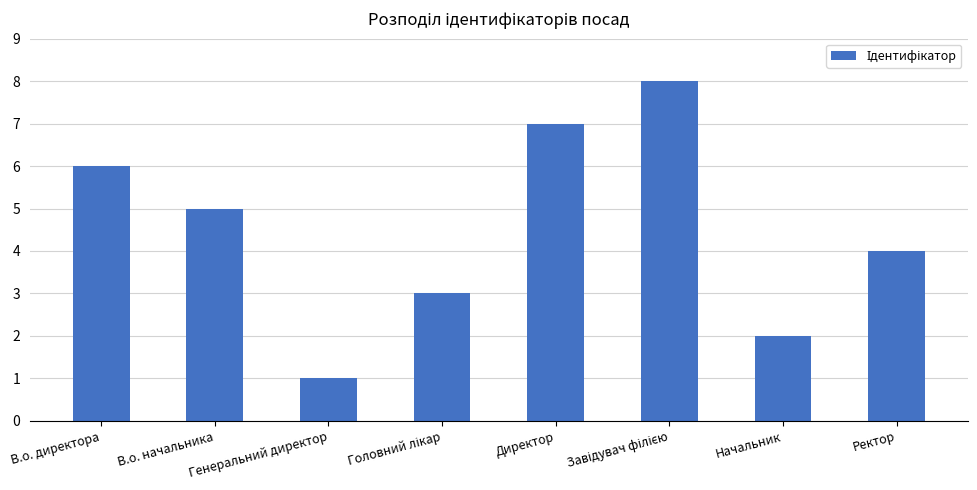

What is the label of the 1st bar from the right?

Ректор